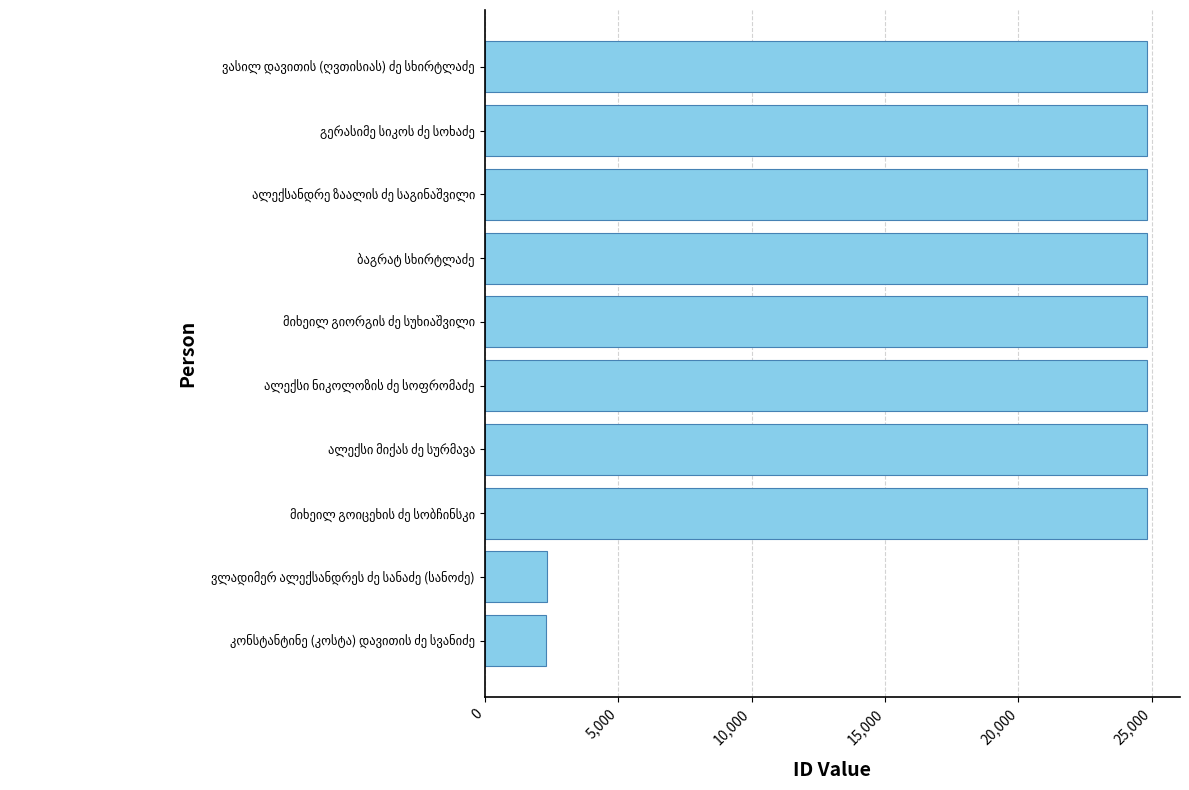

What is the minimum value shown in the chart?

2314